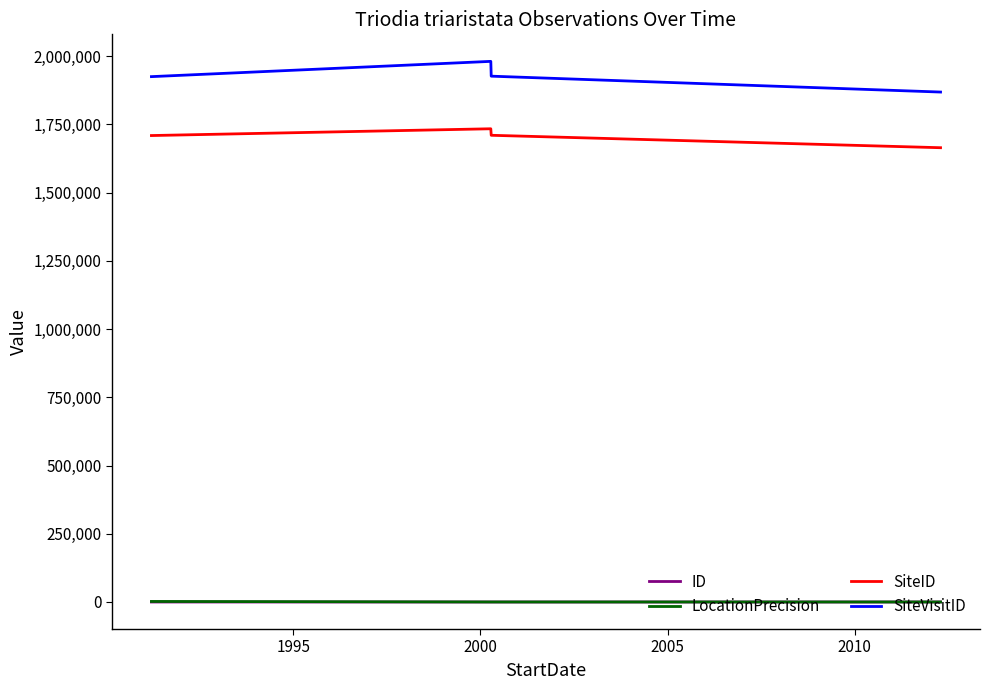

True or false: SiteID and ID intersect in this chart.

False